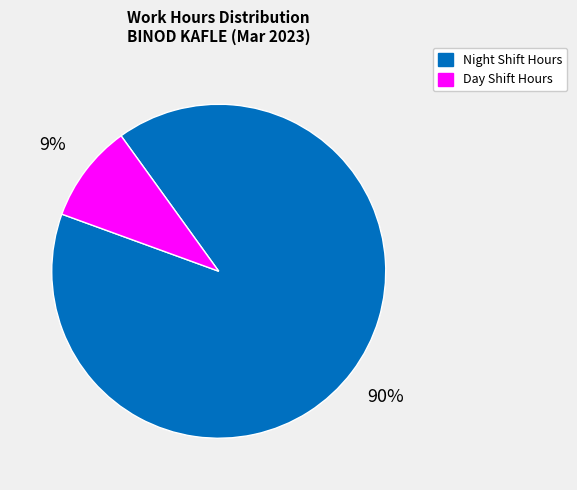

Is there a majority slice in this chart?

Yes